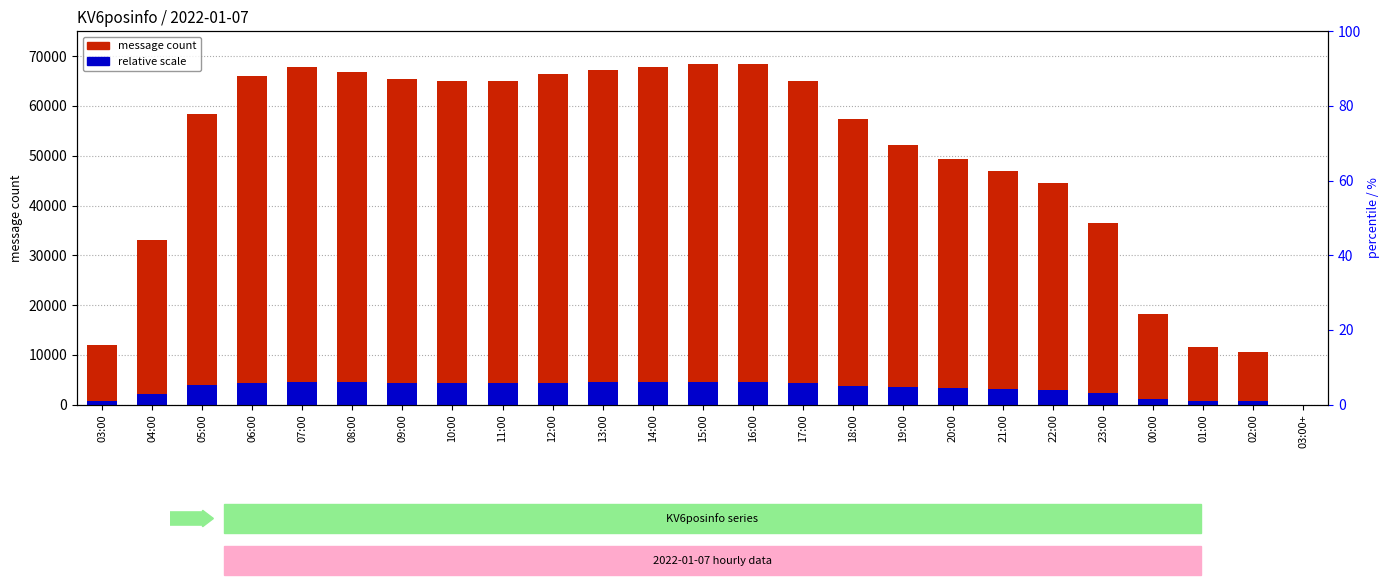

The value of KV6posinfo at 02:00 is 18536.4. True or false?

False